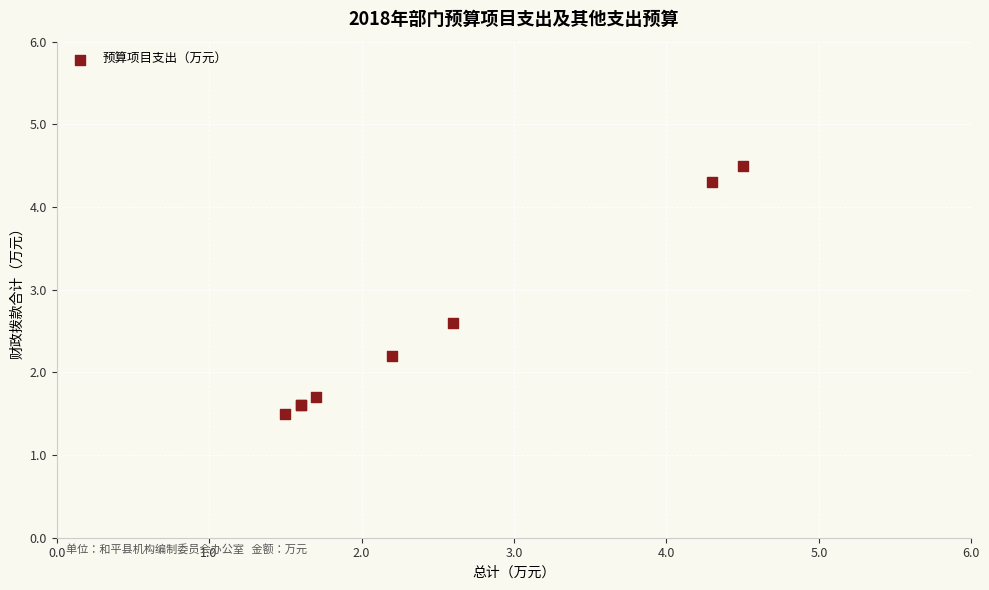

What Y value in the scatter plot is closest to 3?

2.6